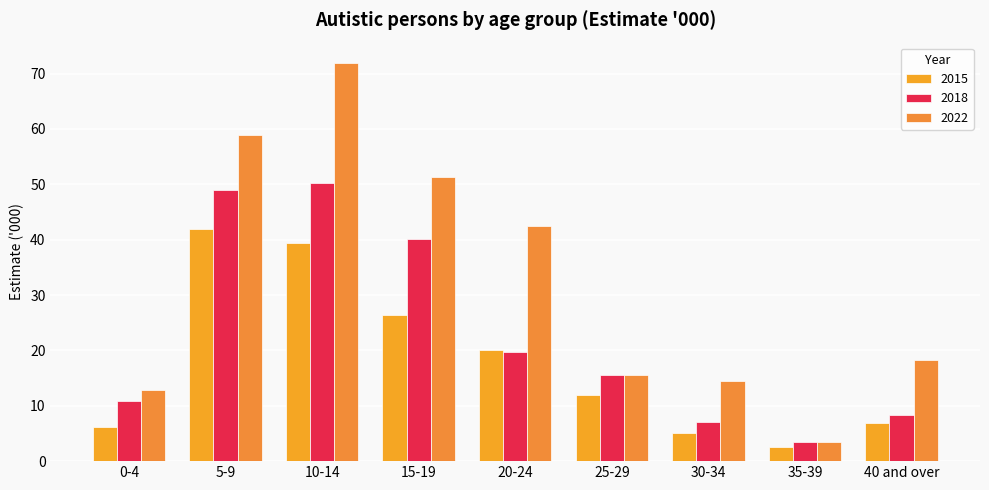

What is the label of the 2nd bar from the right?

35-39